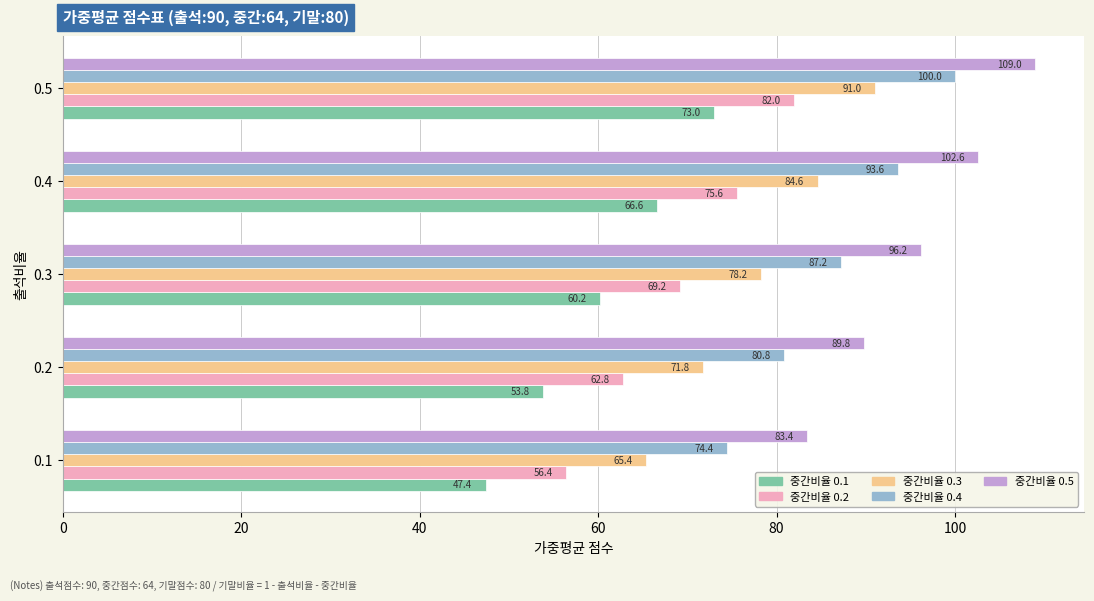

At which category is the sum across all series the highest?

0.5